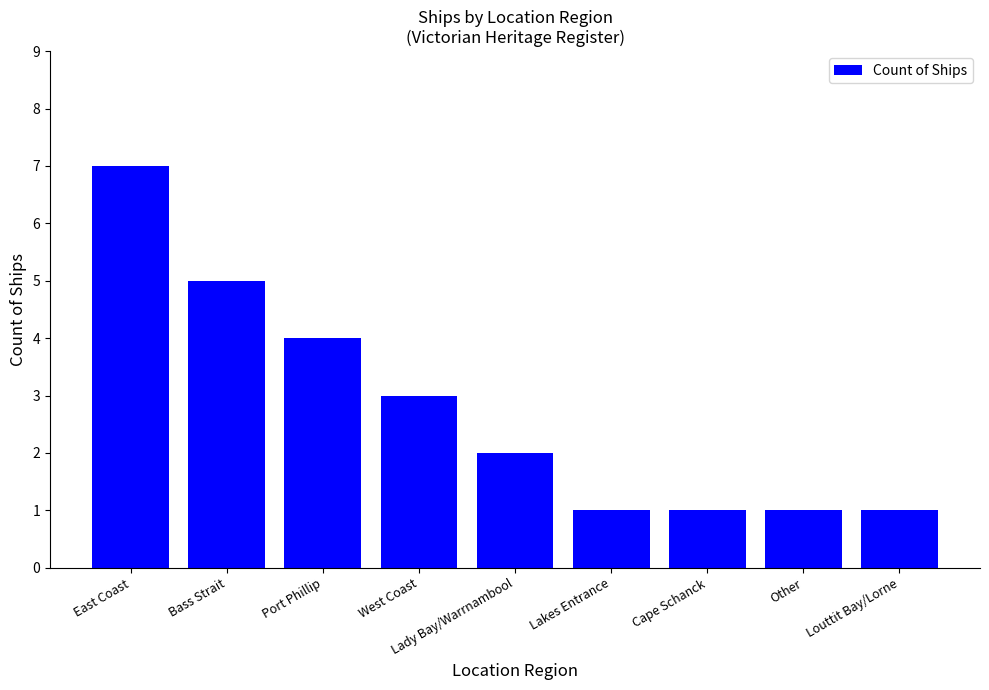

Reading left to right, what are all the values shown in this chart?

East Coast=7	Bass Strait=5	Port Phillip=4	West Coast=3	Lady Bay/Warrnambool=2	Lakes Entrance=1	Cape Schanck=1	Other=1	Louttit Bay/Lorne=1